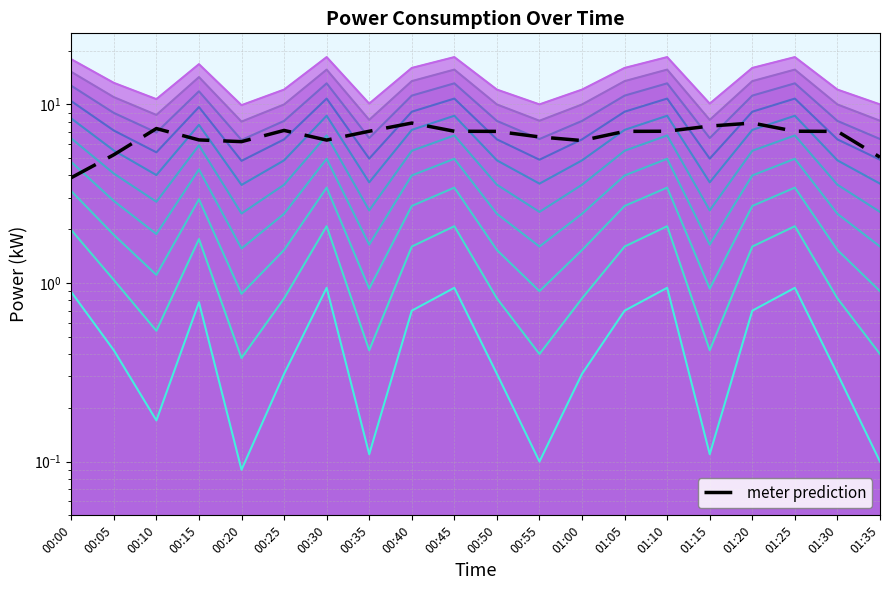

How many categories are shown in the chart?

20